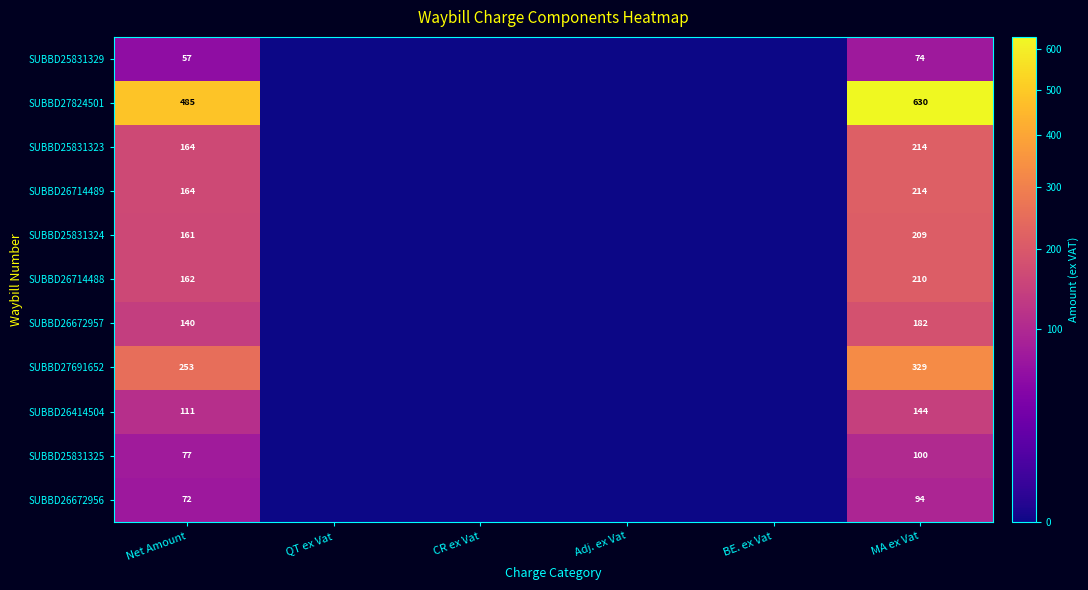

Between Net Amount and MA ex Vat, which series saw the biggest shift?

SUBBD27824501